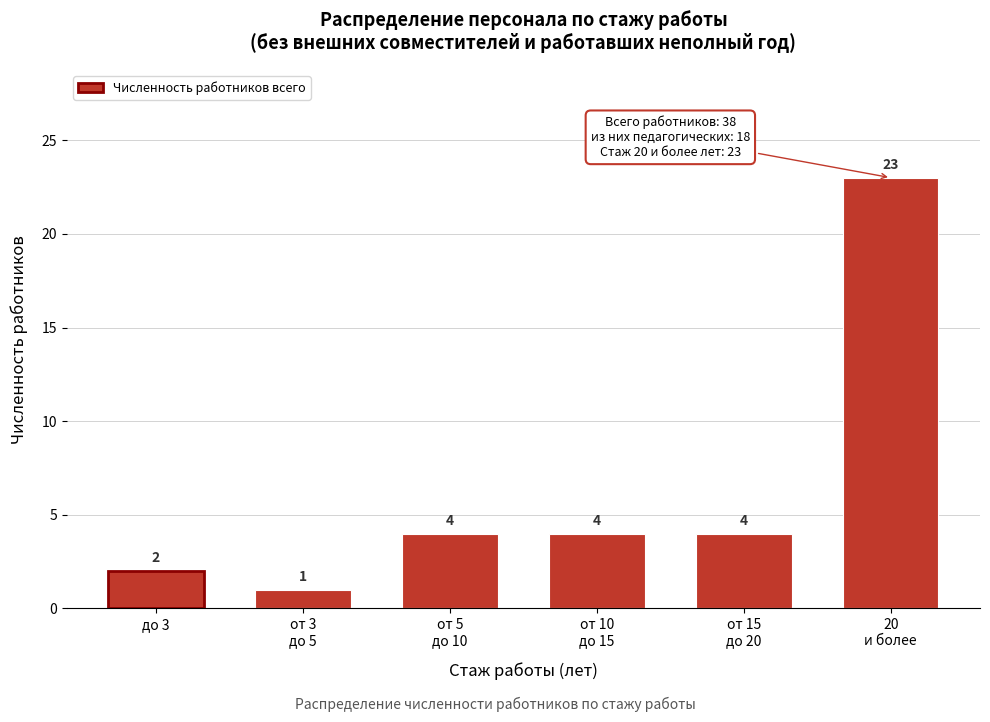

Reading right to left, transcribe all the data shown in this chart.

23	4	4	4	1	2